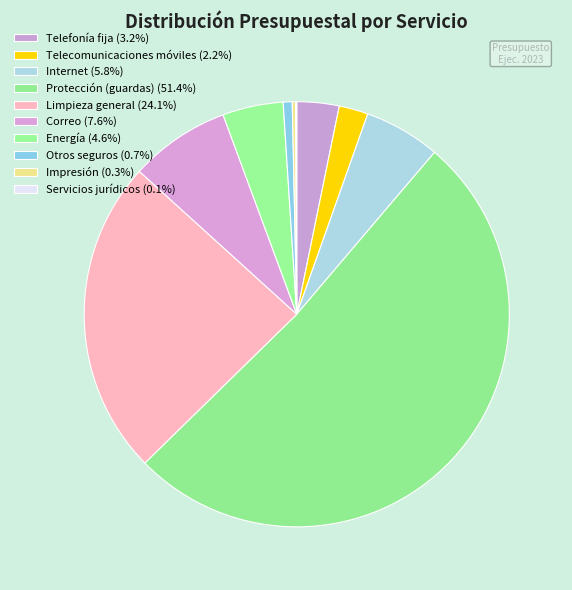

Approximately how many times larger is the value at Correo compared to Telecomunicaciones móviles?

3.5